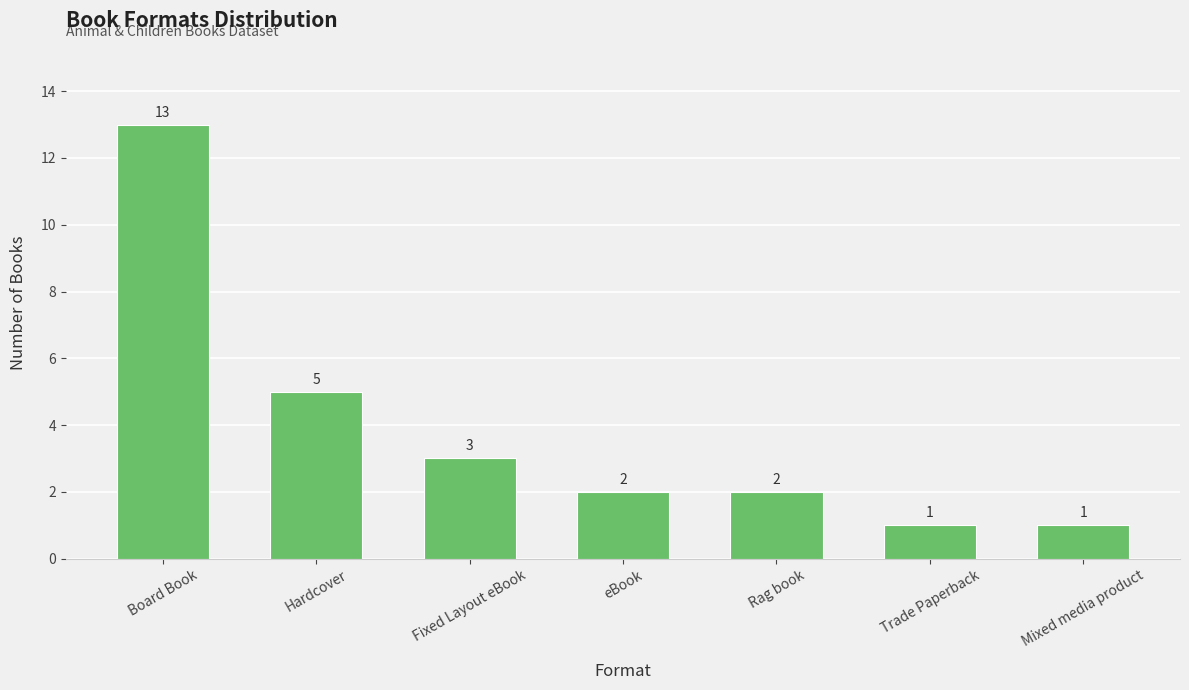

Which label corresponds to the largest value in the chart?

Board Book